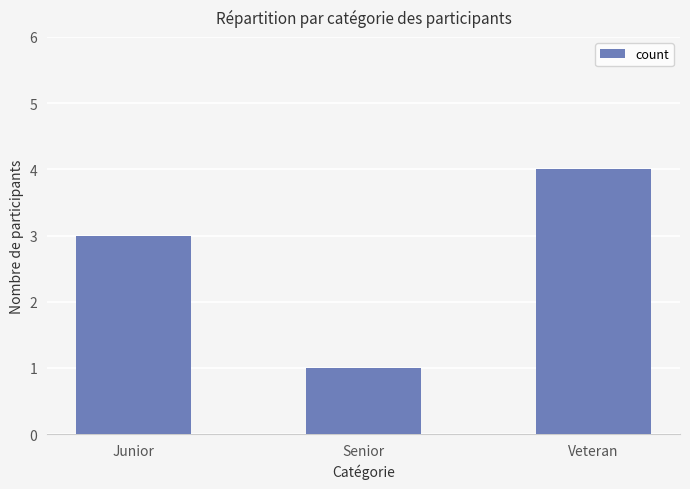

List the labels in order of value, largest first.

Veteran, Junior, Senior